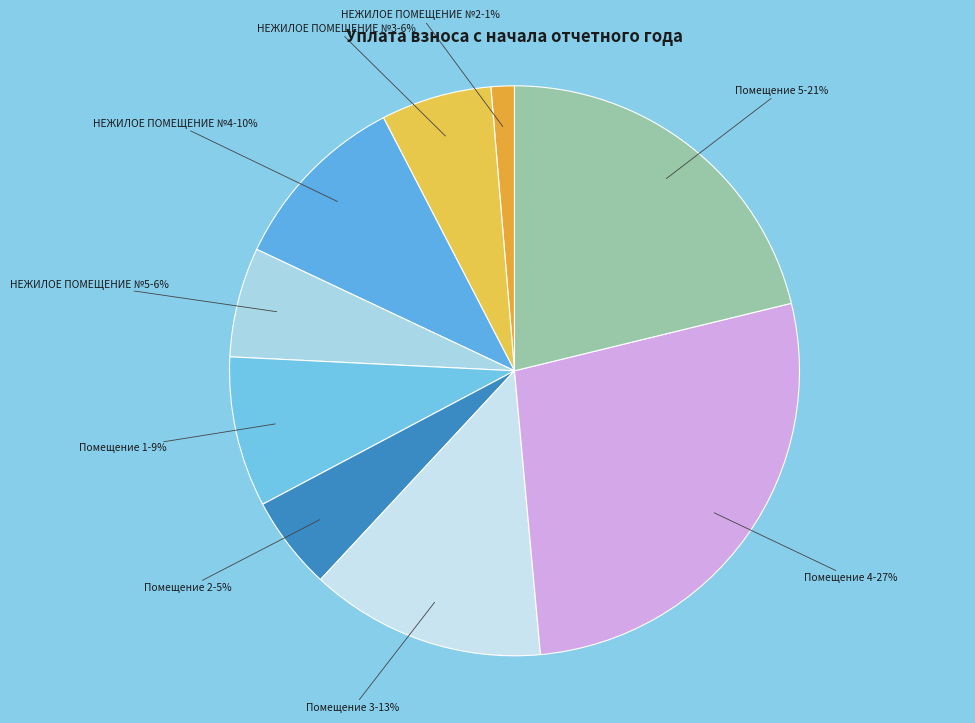

Is the sum of Помещение 1 and Помещение 4 greater than half?

No